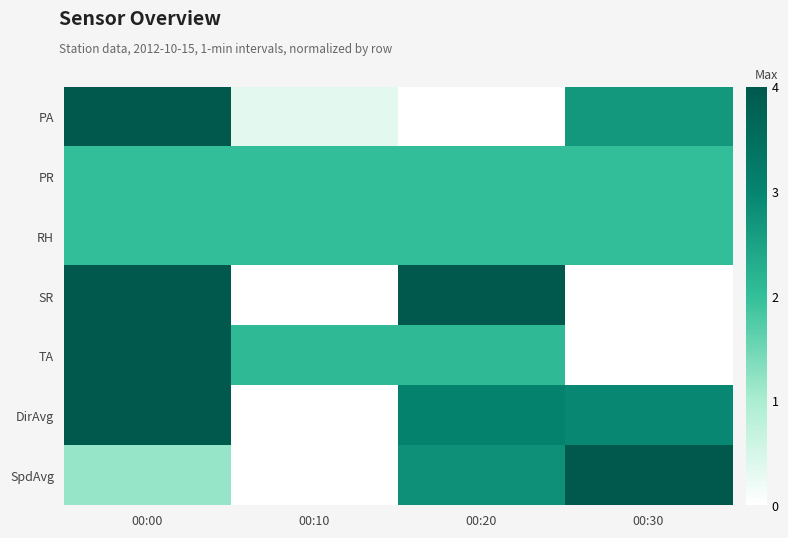

At which category is the sum across all series the highest?

00:00